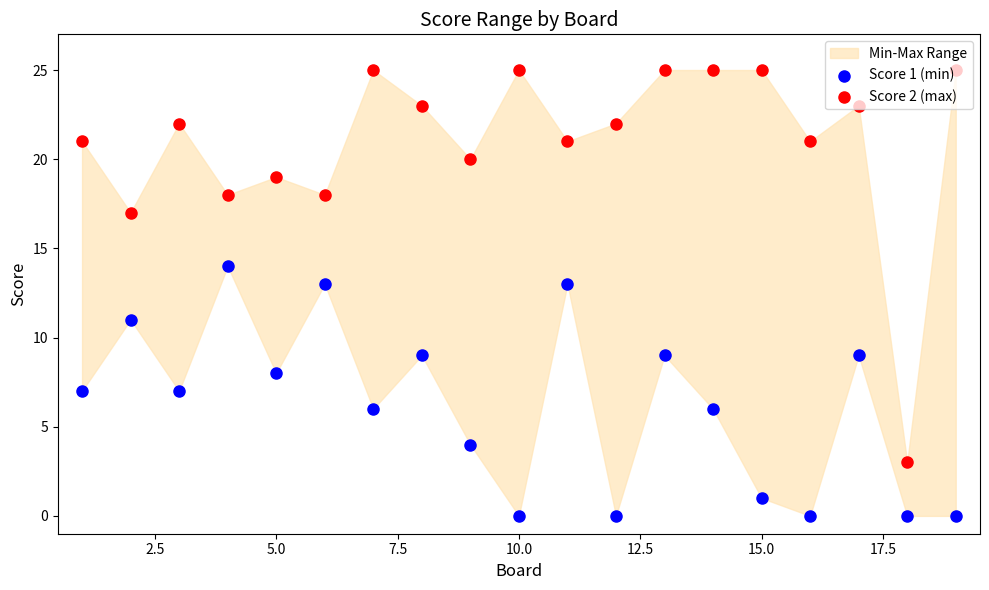

Which series reaches the maximum Y coordinate?

Score 2 (max)